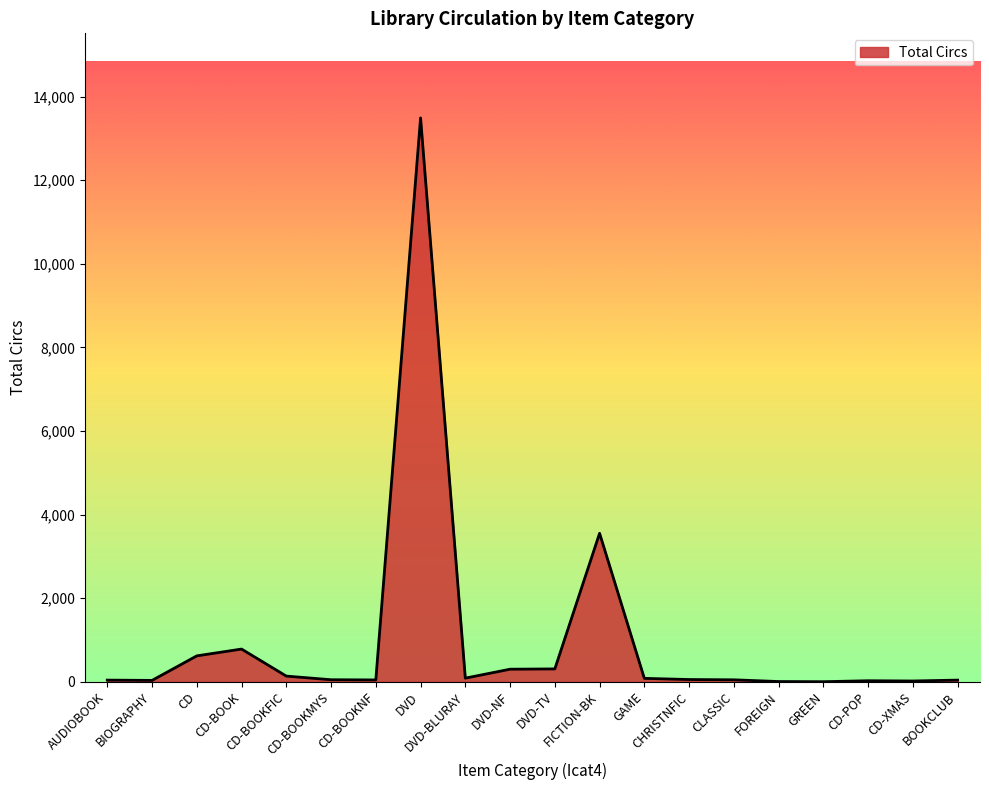

What is the difference between the maximum and minimum values?

13490